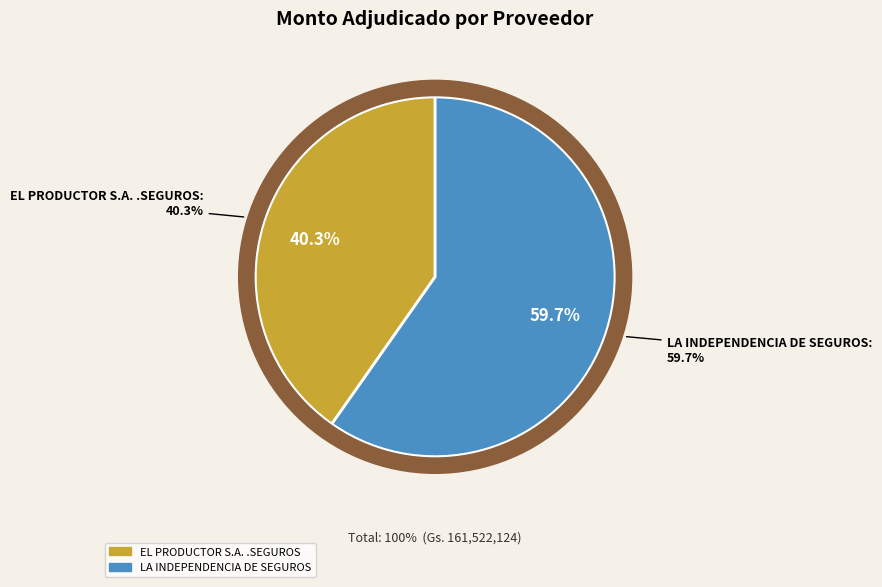

To the nearest percent, what is the average slice percentage?

50%